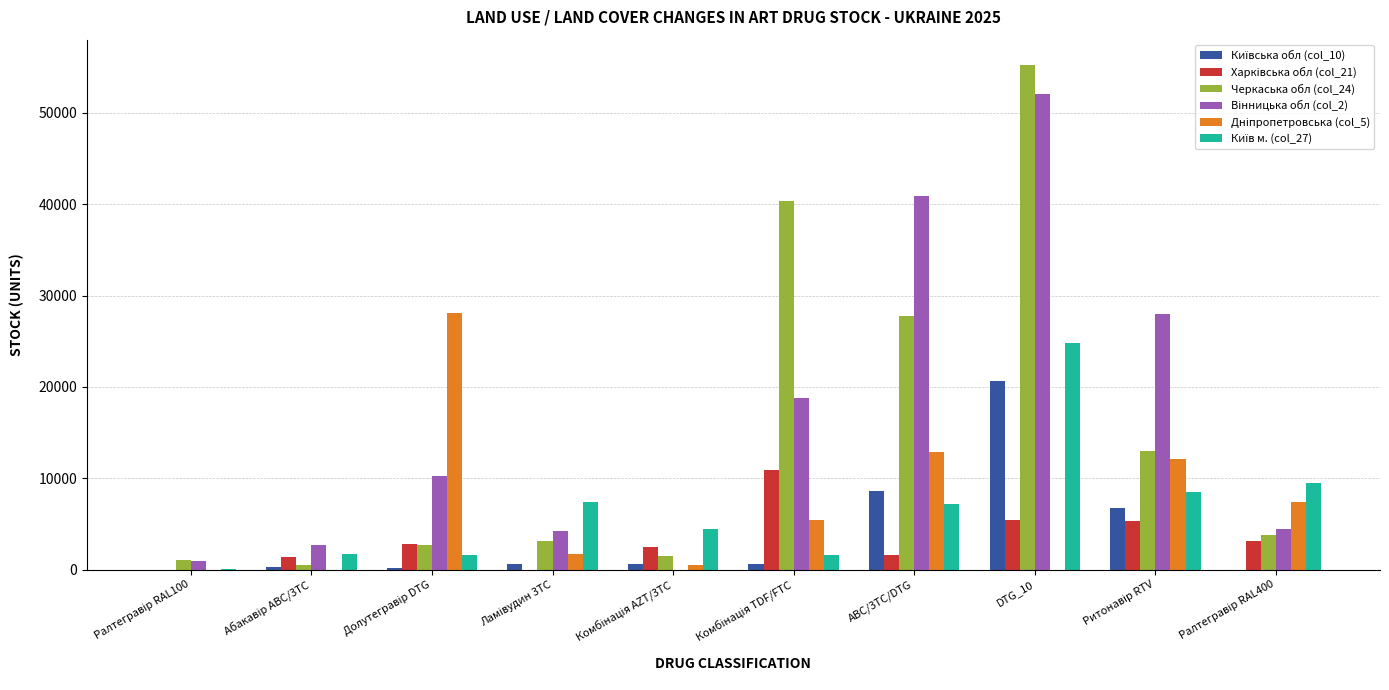

Which label corresponds to the largest value in the chart?

DTG_10